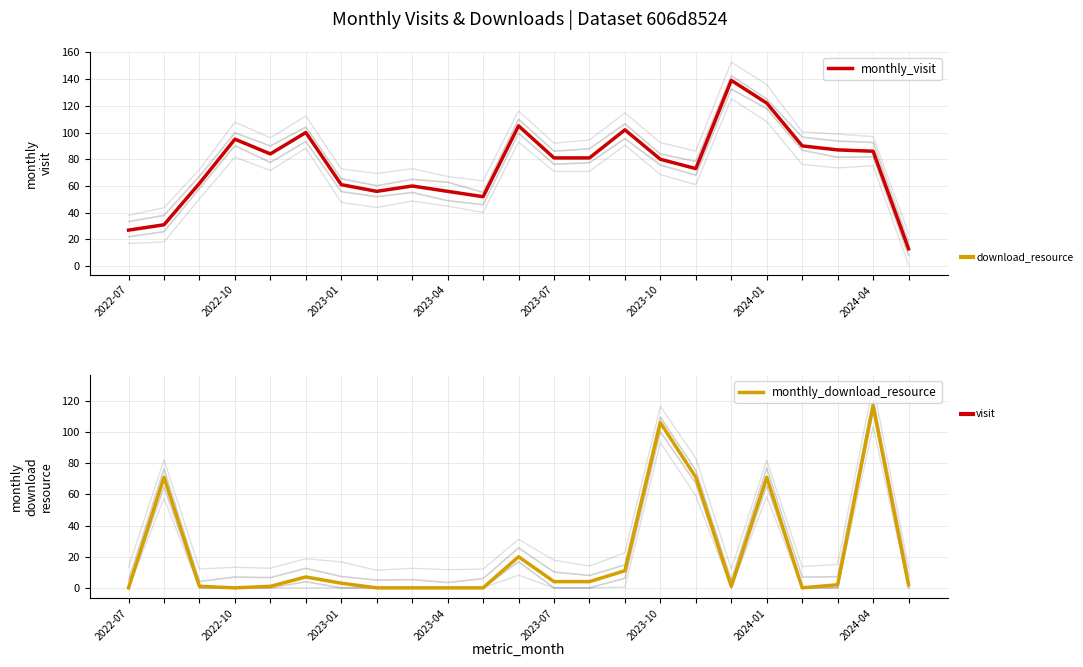

Which series has the largest total across all categories?

monthly_visit